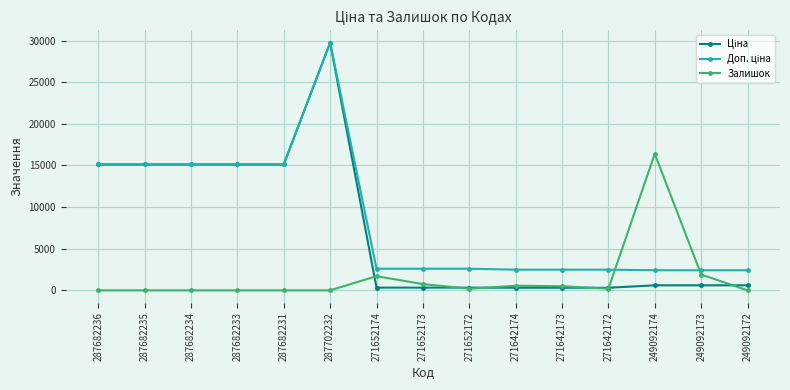

At how many categories does at least one series exceed 3236?

7